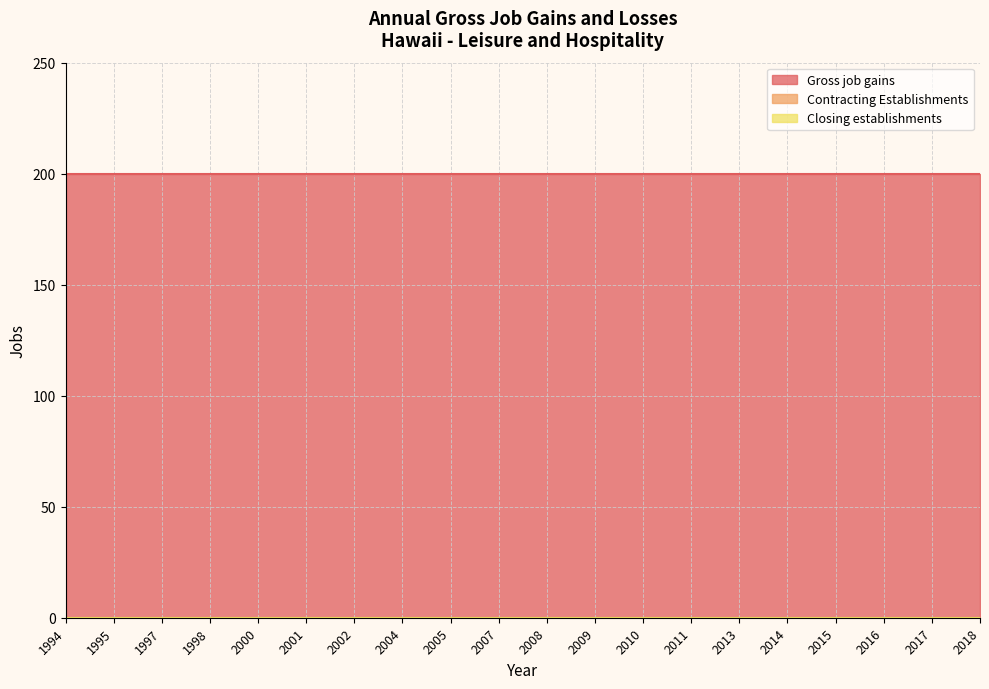

At which label is Closing establishments closest to 0?

1994